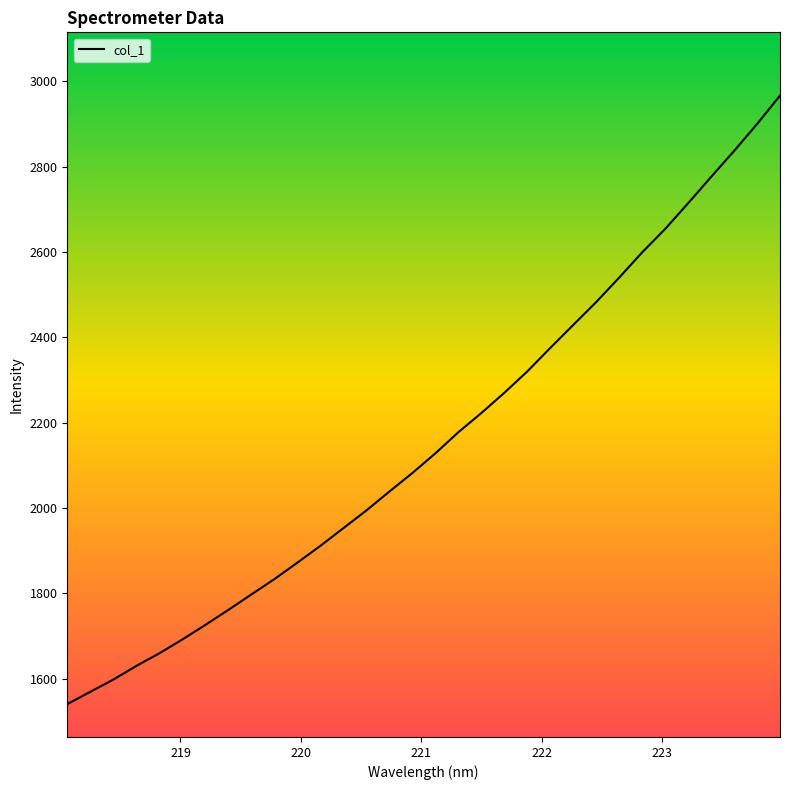

What is the maximum value shown in the chart?

2966.5